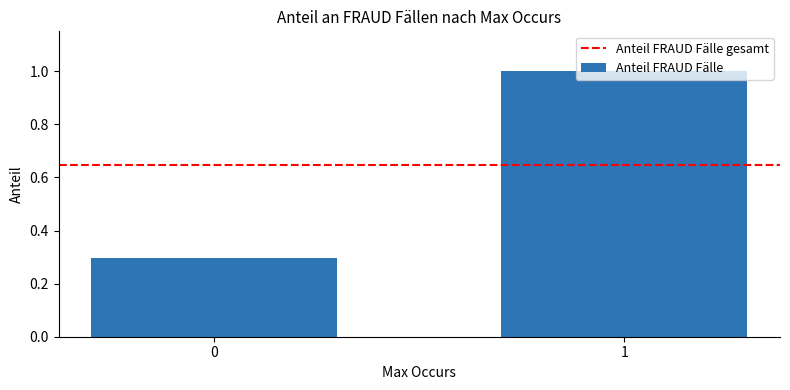

The value at 1 is 1.0. True or false?

True